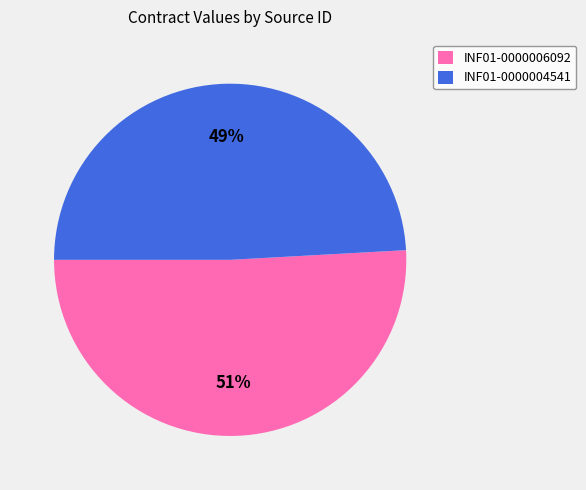

Count the number of slices in the pie.

2